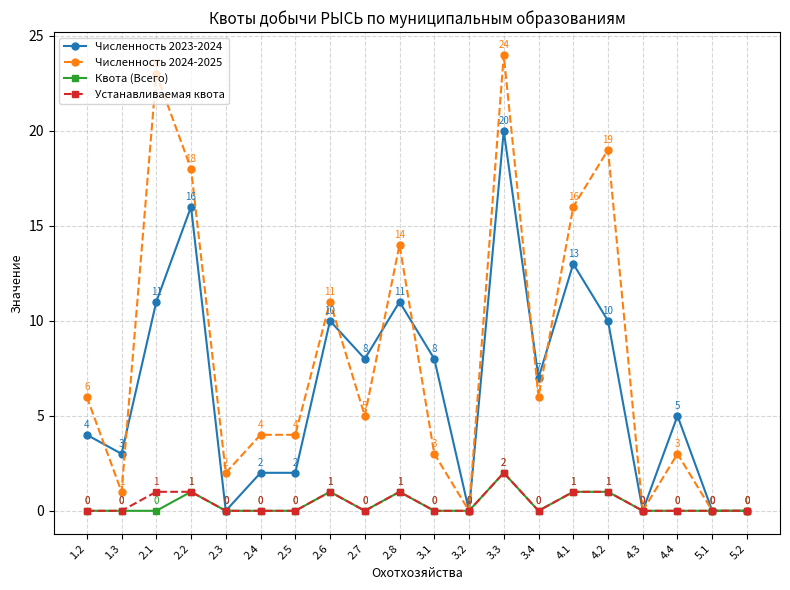

Is this an area chart (filled region under the line)?

No